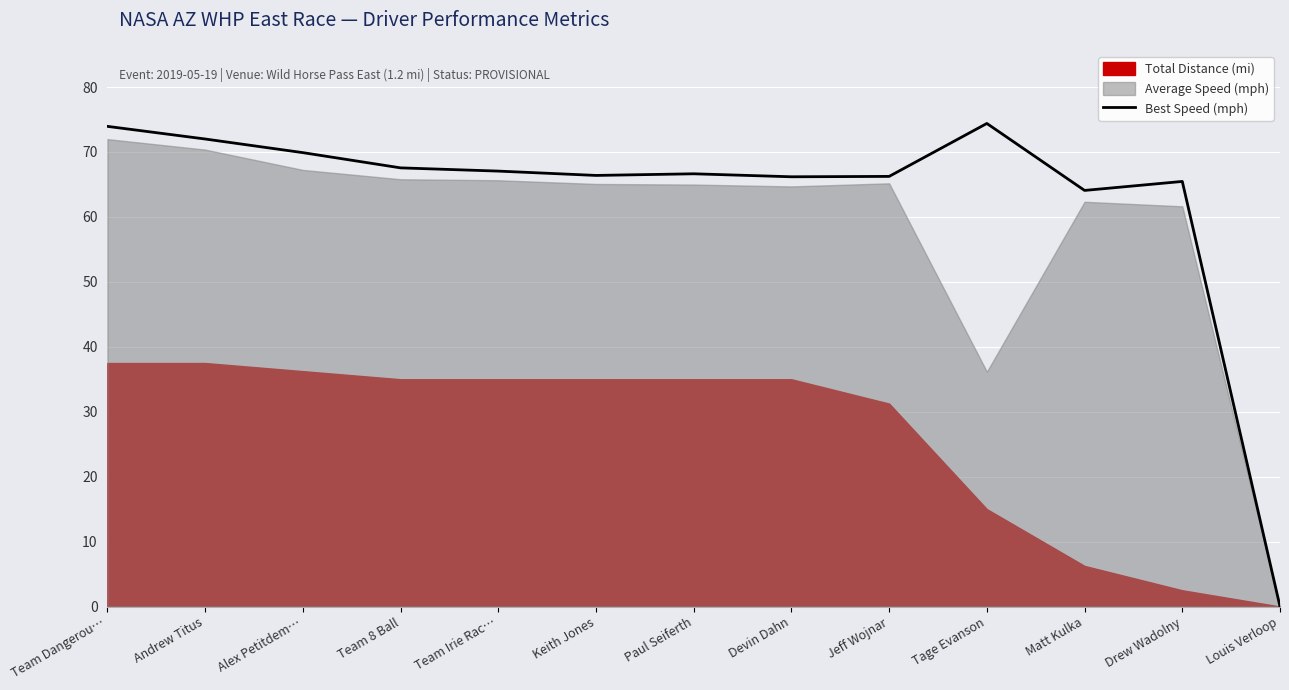

Is it true that Best Speed (mph) equals 67.1 at Team Irie Rac…?

True